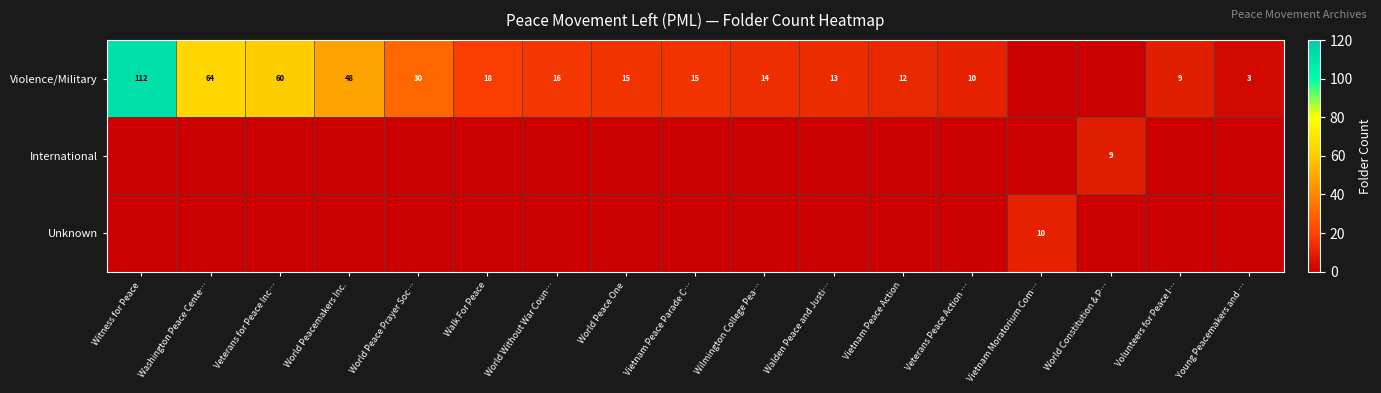

What is the difference between the Violence/Military values at Vietnam Peace Action and Washington Peace Cente…?

52